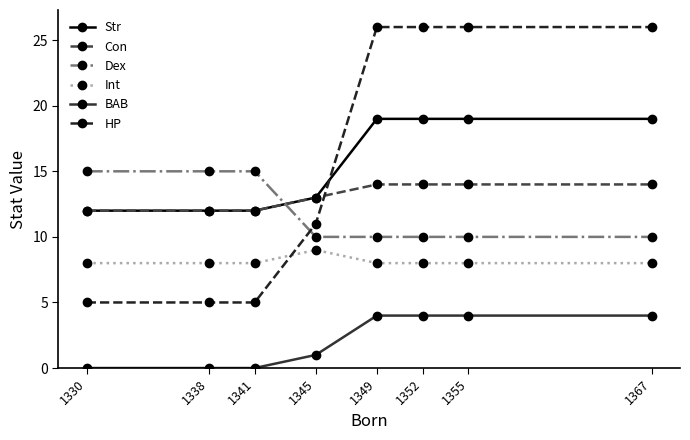

Count the number of data series in this chart.

6